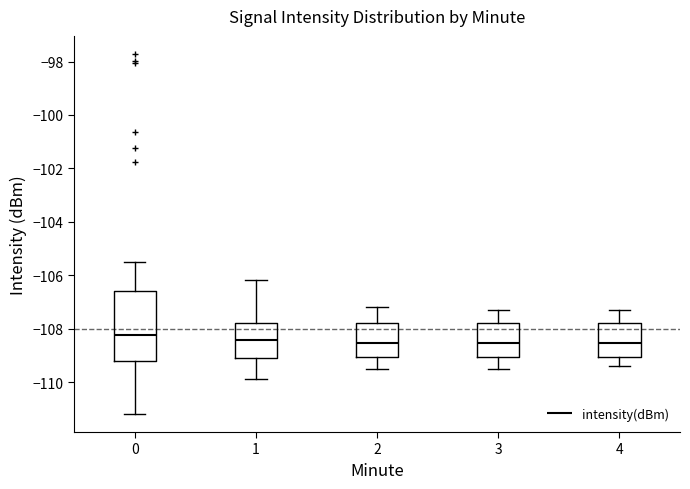

Which box has the highest median line?

0